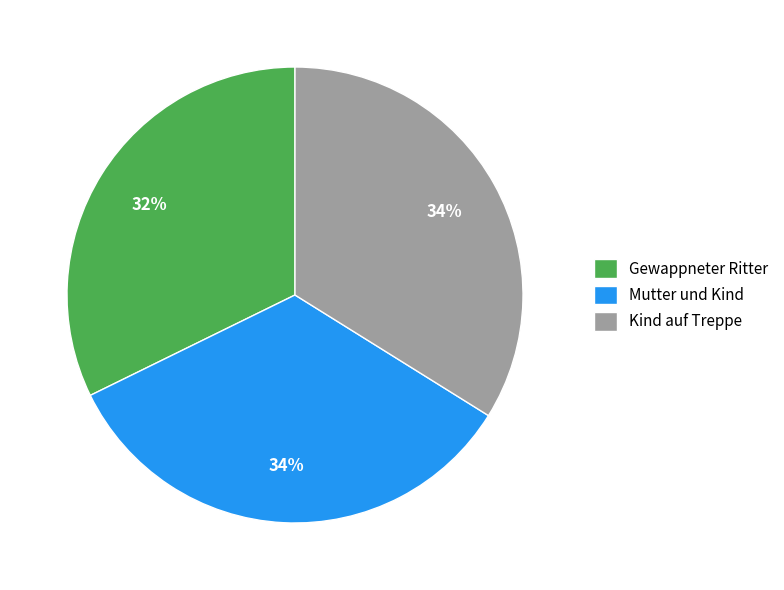

How many slices are in this pie chart?

3